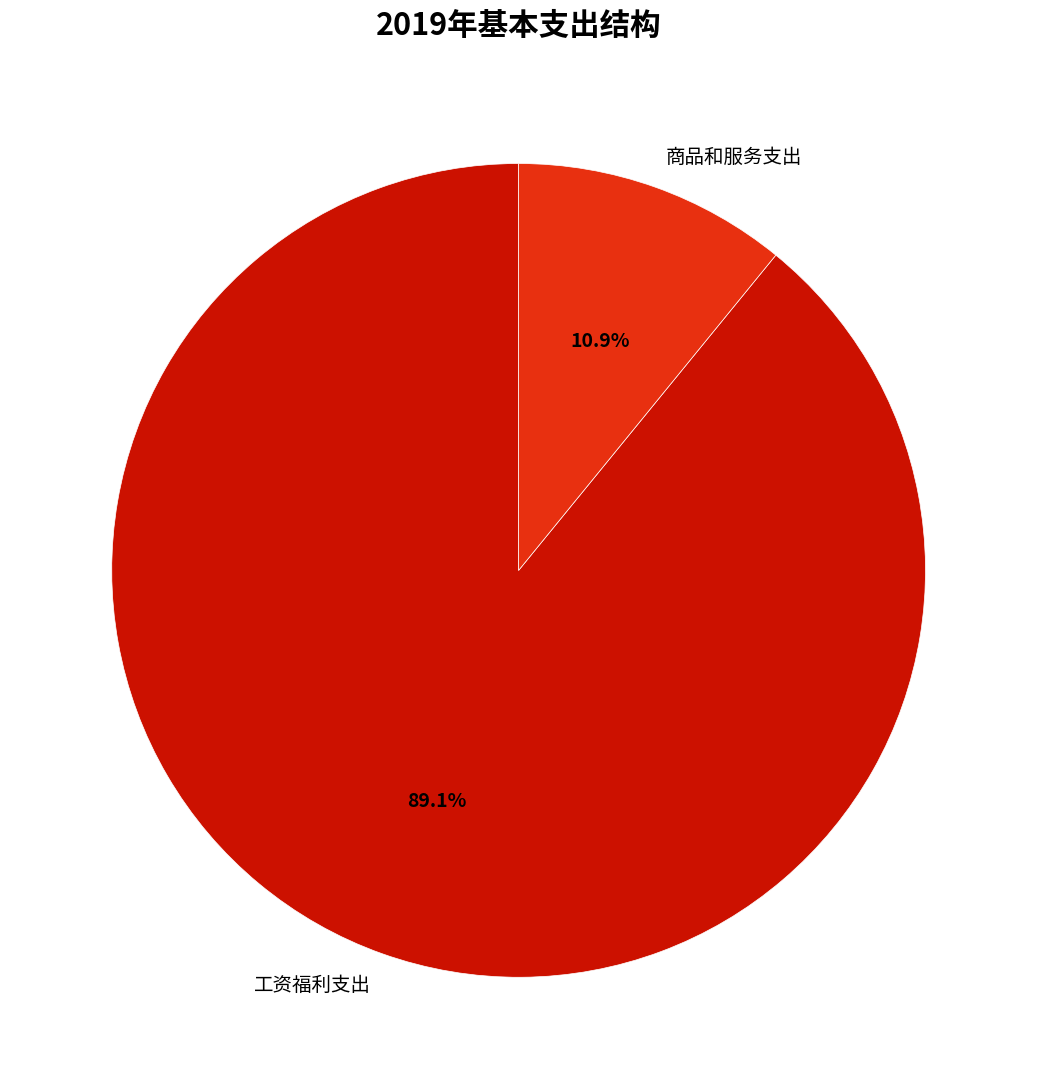

Approximately how many times larger is the value at 商品和服务支出 compared to 工资福利支出?

0.1